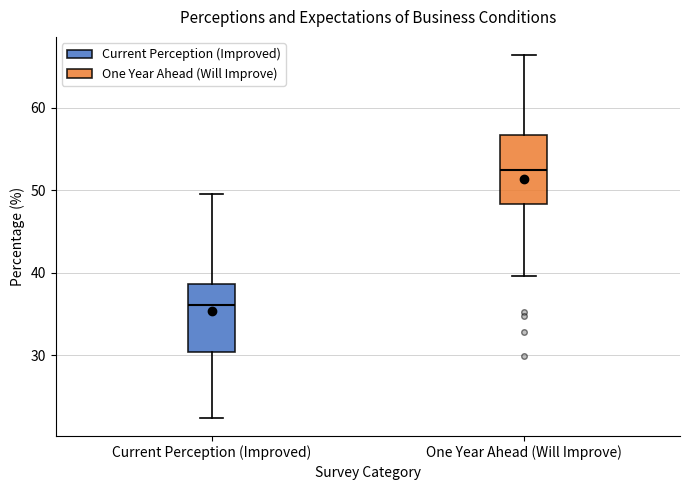

Which box has the lowest median line?

Current Perception (Improved)